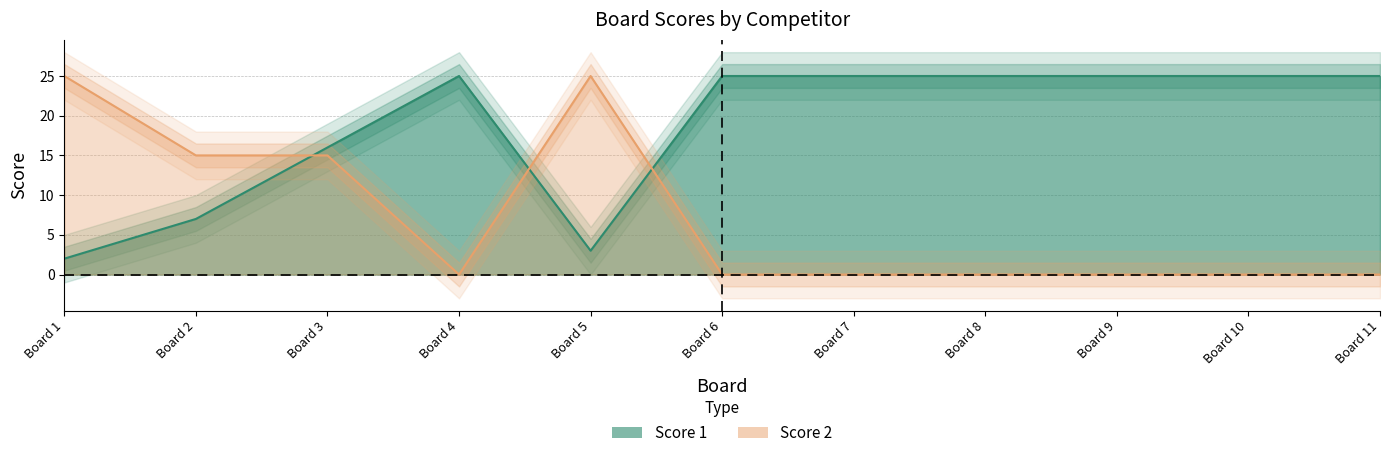

What is the average value of the Score 1 series?

18